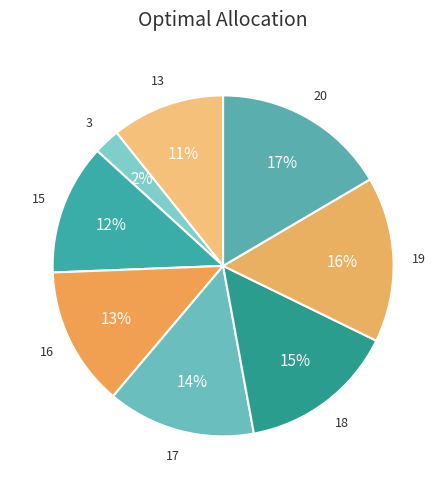

What percentage is the 13 slice, to the nearest percent?

11%